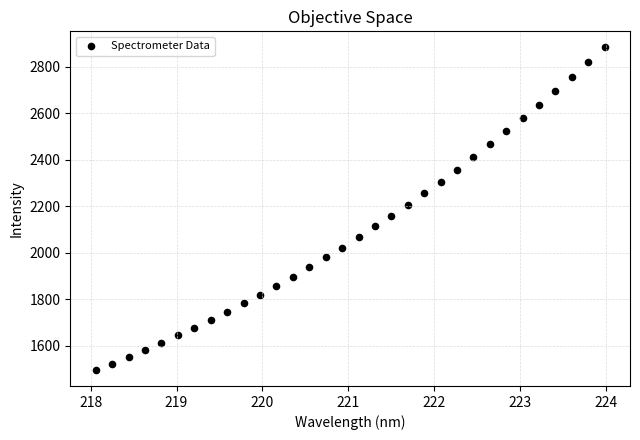

What is the range of X values (max minus min)?

5.9